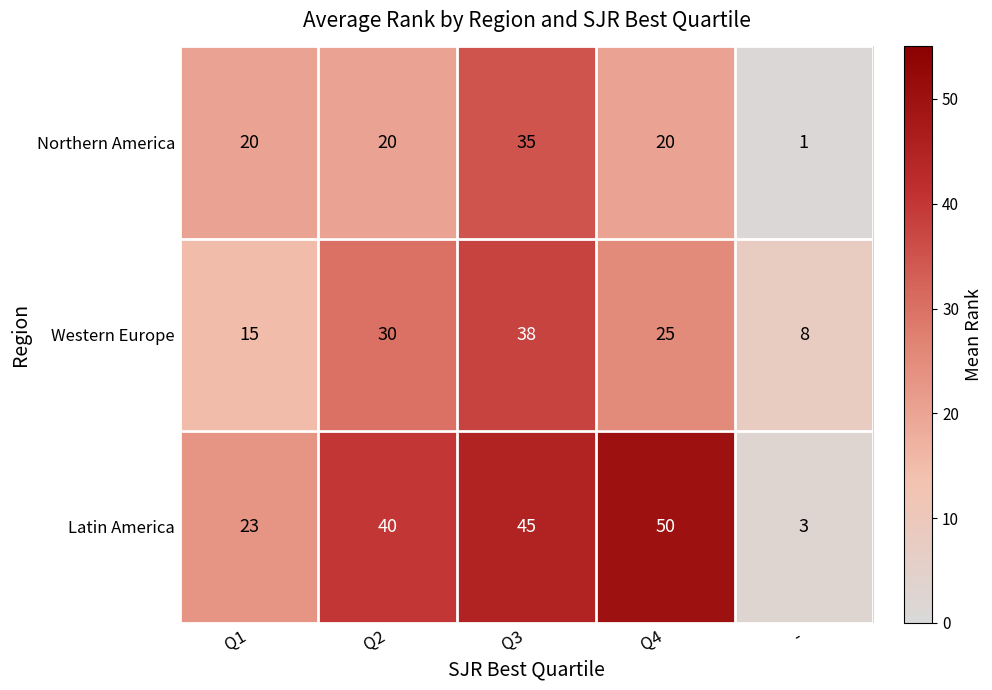

True or false: Northern America has a value of 32 at Q2.

False